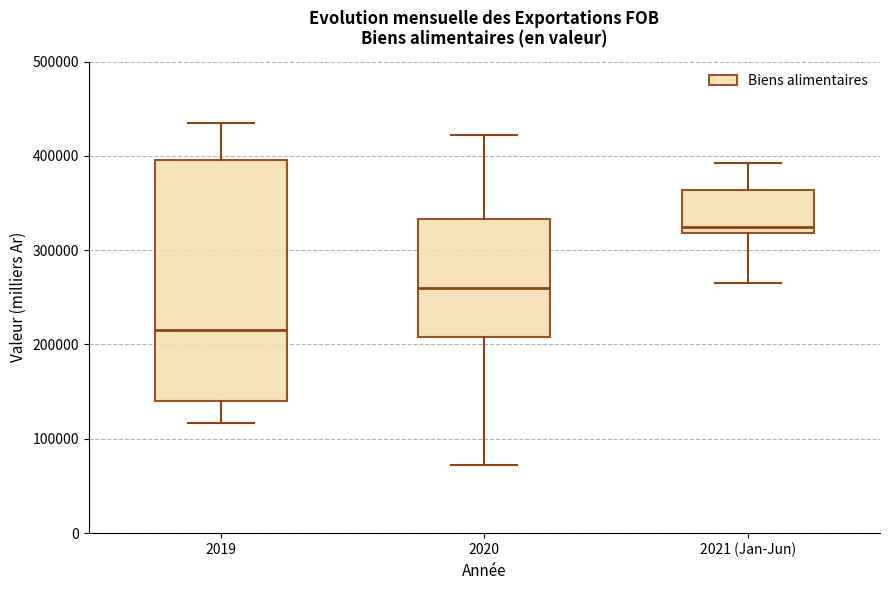

Reading left to right, transcribe this box plot: for each box, give where its median line is, the range the box spans, and where its two whiskers end, as read against the y-axis. The values are not printed on the chart, so give them approximately, as read against the axis.

2019: median 220000, box 140000 to 400000, whiskers 120000 to 440000
2020: median 260000, box 210000 to 330000, whiskers 70000 to 420000
2021 (Jan-Jun): median 320000 (just above the box's lower edge), box 320000 to 360000, whiskers 270000 to 390000